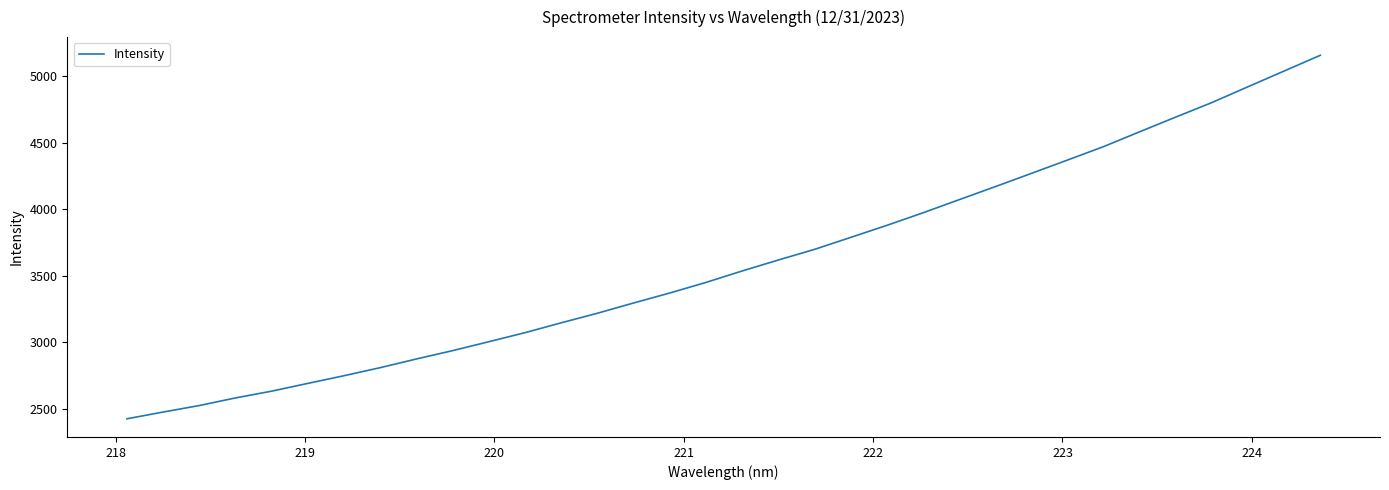

What is the difference between the maximum and minimum values?

2735.8